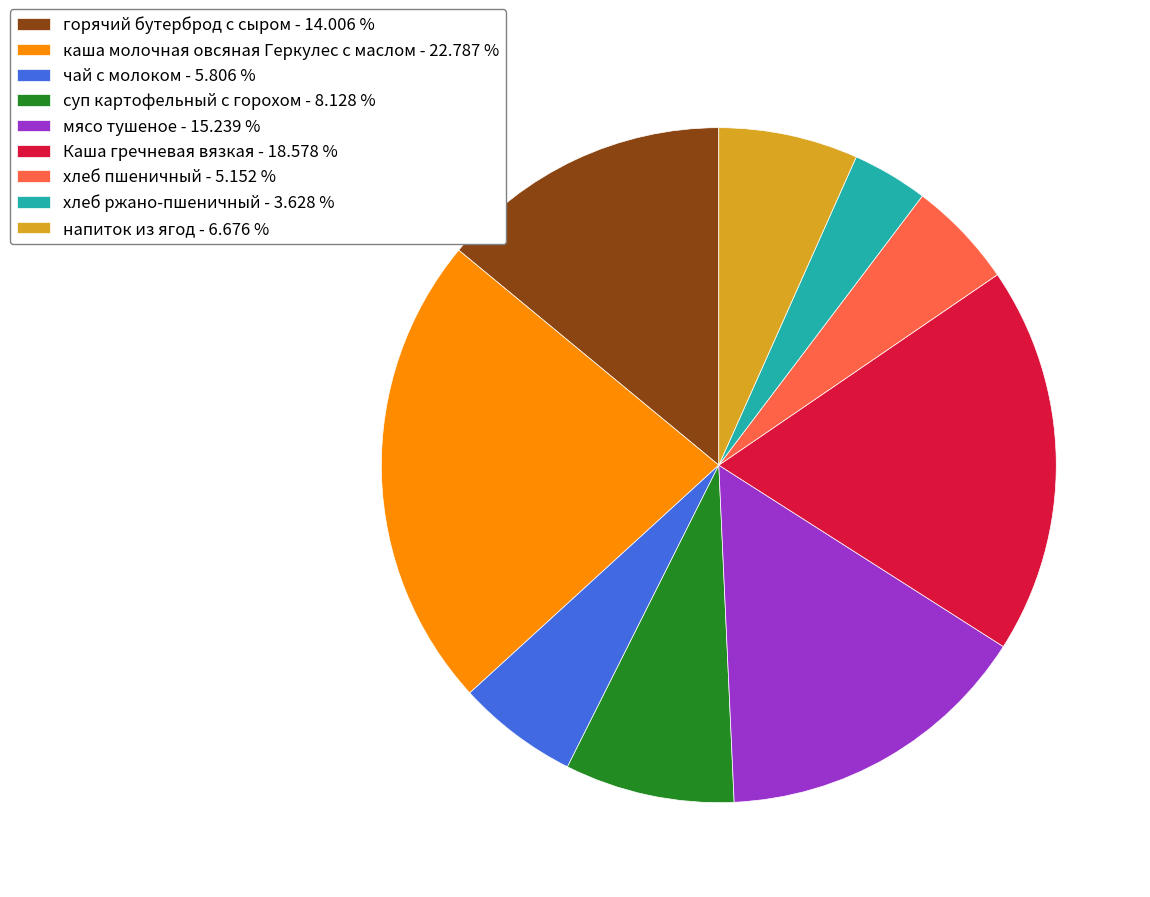

Which has a higher value, чай с молоком - 5.806 % or Каша гречневая вязкая - 18.578 %?

Каша гречневая вязкая - 18.578 %